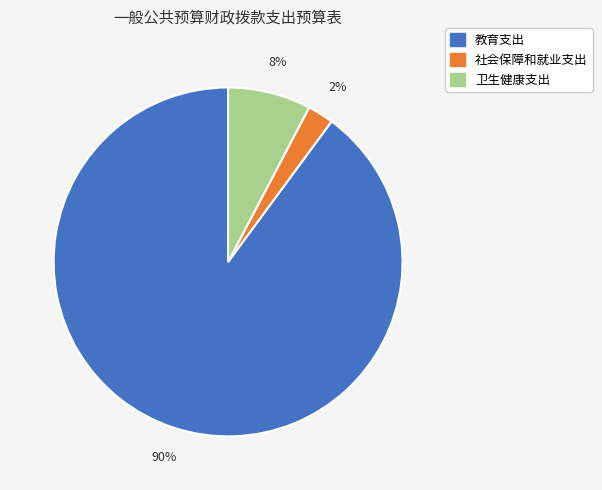

Count the number of slices in the pie.

3